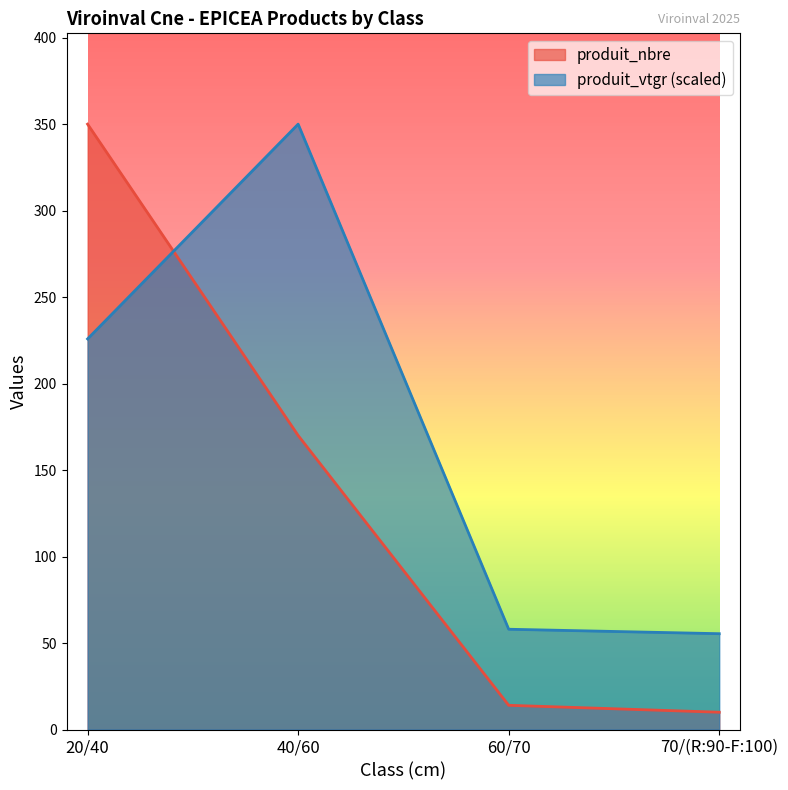

What is the label of the 4th point from the right?

20/40